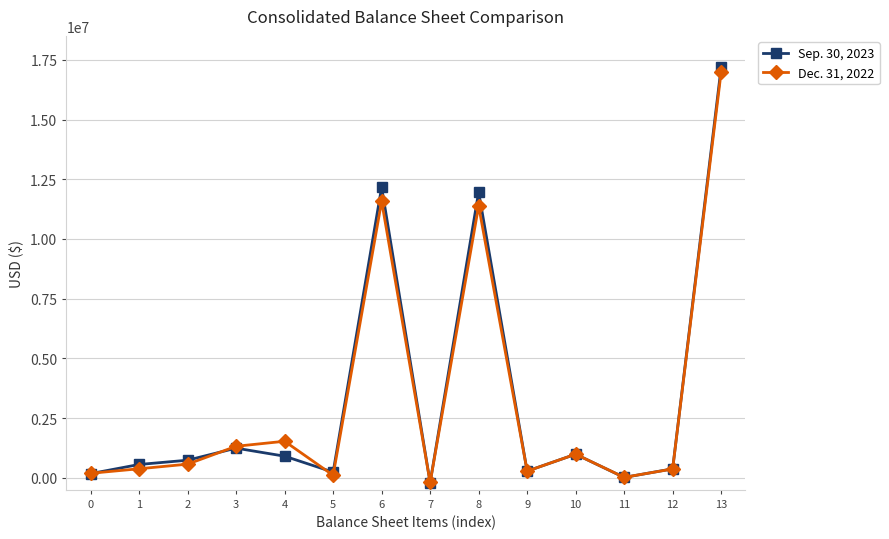

Rank the series at 7 from lowest to highest value.

Sep. 30, 2023, Dec. 31, 2022